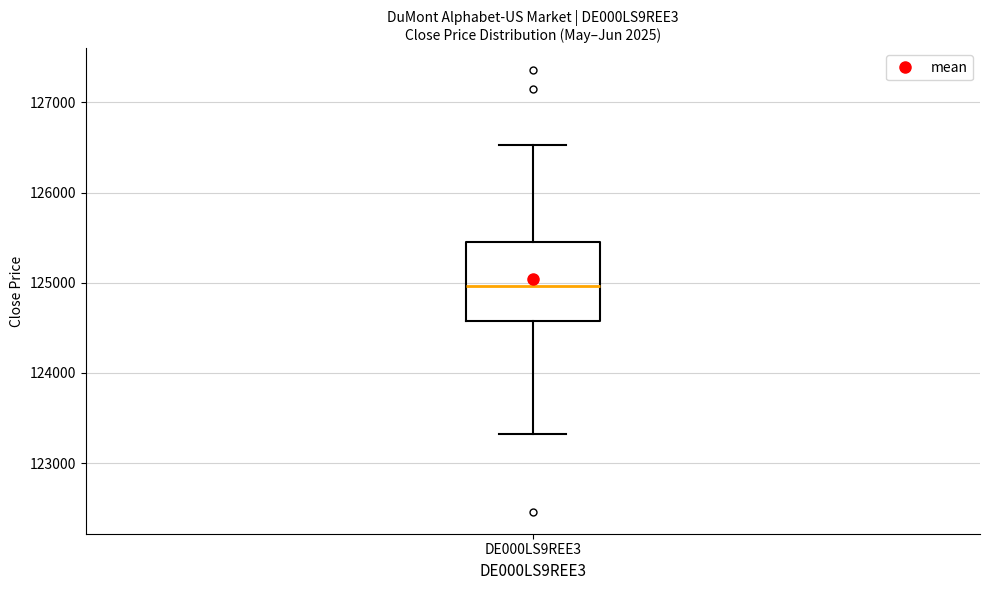

Where is the upper edge of the box for DE000LS9REE3 on the y-axis? The values are not printed on the chart, so give them approximately, as read against the axis.

125500